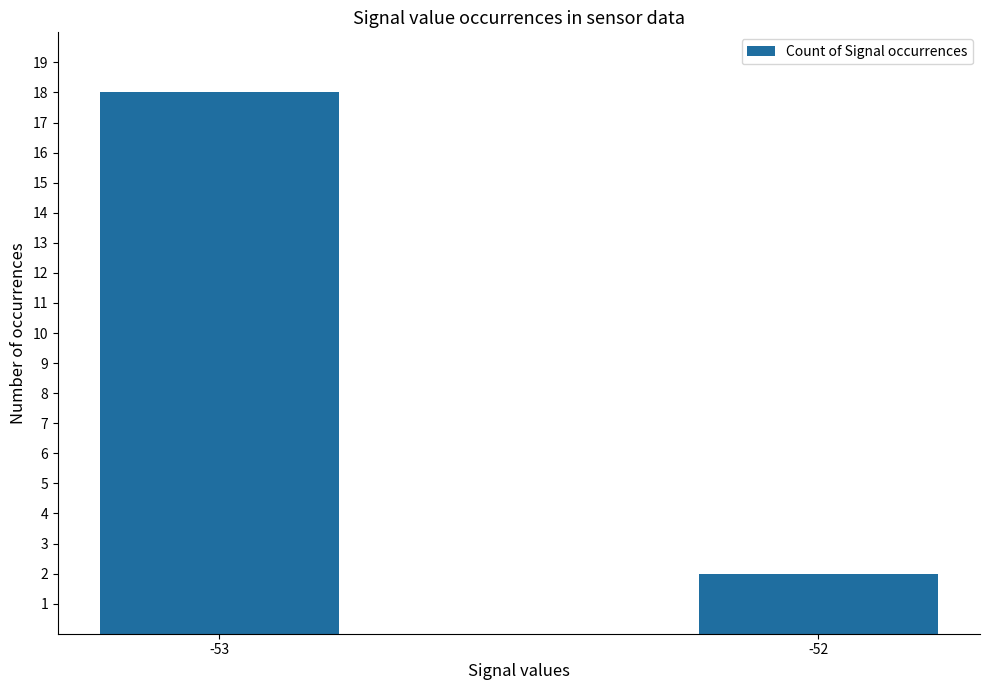

Reading left to right, transcribe all the data shown in this chart.

-53=18	-52=2